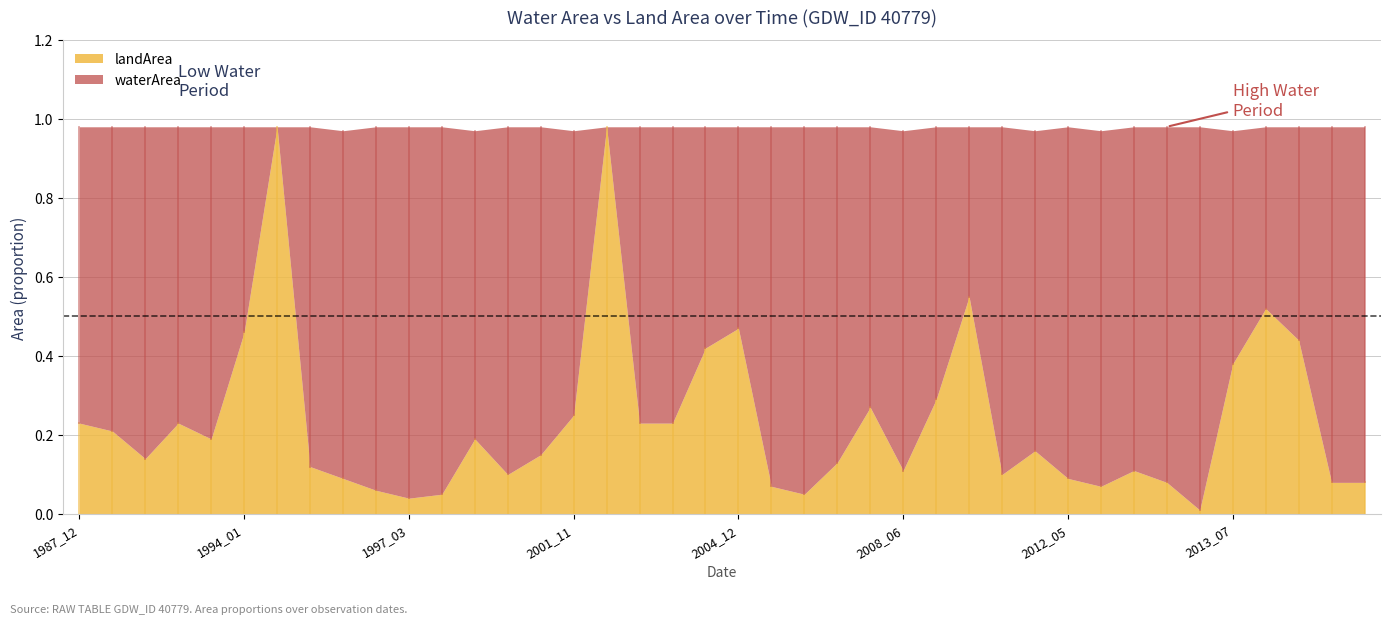

How many times do waterArea and landArea cross each other?

8